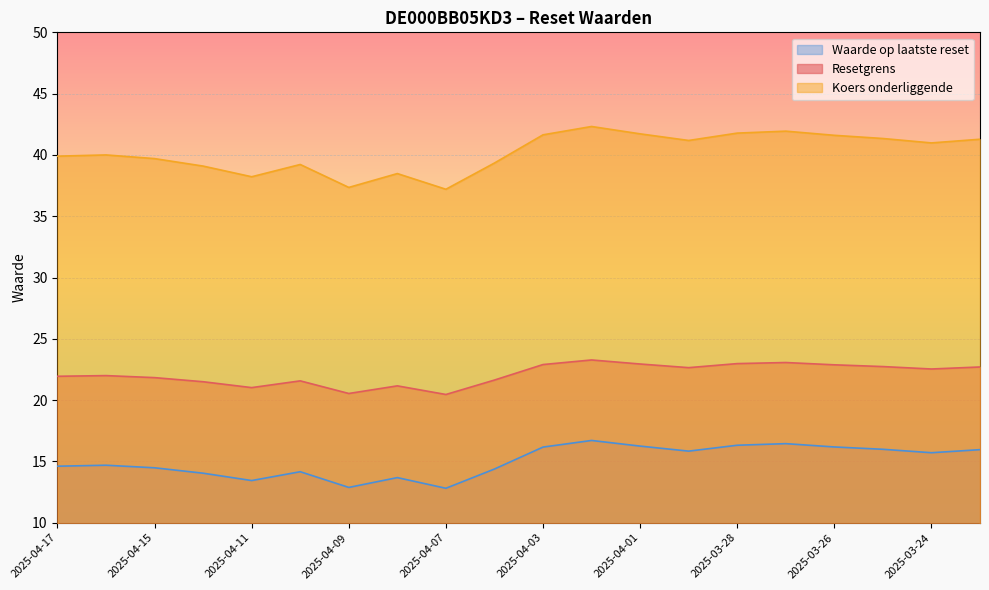

Reading left to right, what are all the values shown in this chart?

Resetgrens: 21.9	22.0	21.8	21.5	21.0	21.6	20.5	21.2	20.5	21.6	22.9	23.3	22.9	22.6	23.0	23.1	22.9	22.7	22.5	22.7
Koers onderliggende: 39.9	40.0	39.7	39.1	38.2	39.2	37.4	38.5	37.2	39.3	41.6	42.3	41.7	41.2	41.8	41.9	41.6	41.3	41.0	41.3
Waarde op laatste reset: 14.6	14.7	14.5	14.0	13.4	14.2	12.9	13.7	12.8	14.4	16.2	16.7	16.2	15.8	16.3	16.4	16.2	16.0	15.7	16.0